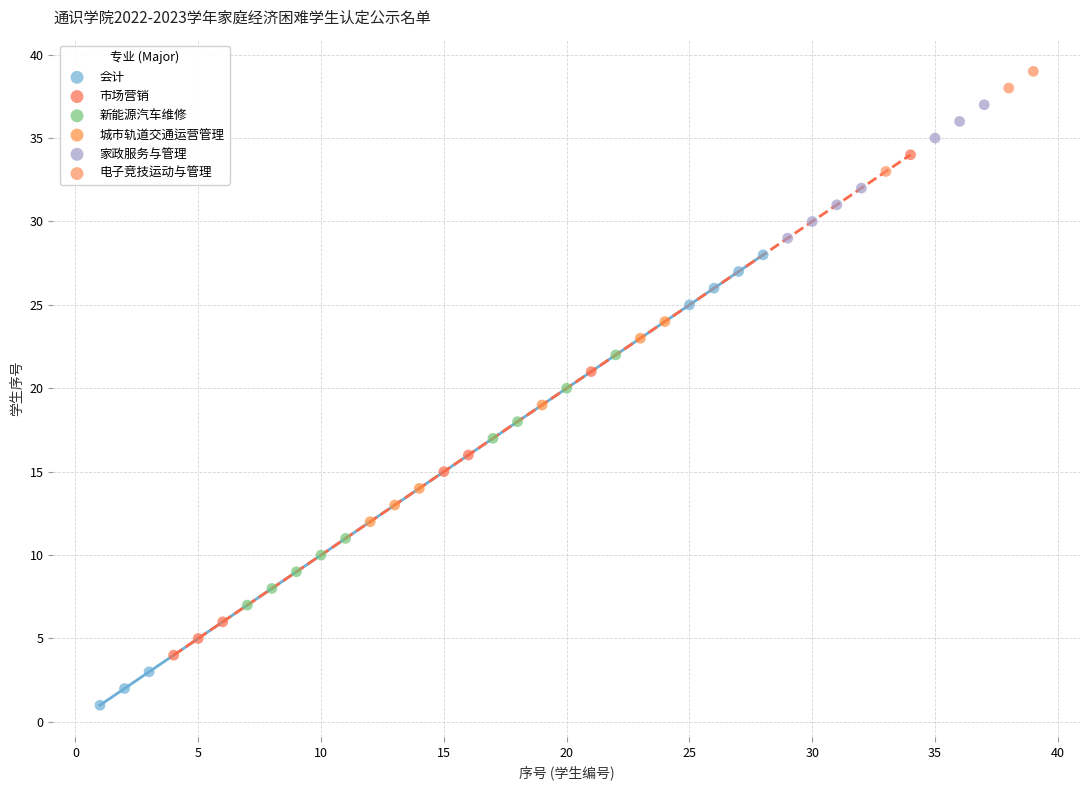

Which series reaches the maximum Y coordinate?

电子竞技运动与管理